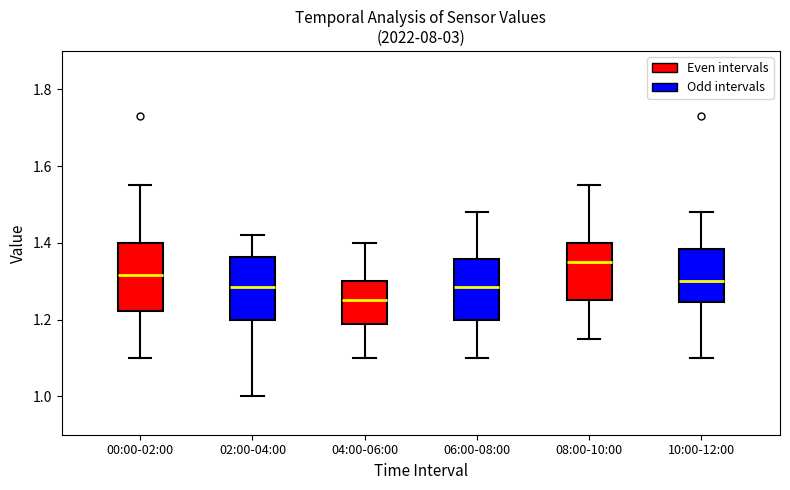

Reading left to right, transcribe this box plot: for each box, give where its median line is, the range the box spans, and where its two whiskers end, as read against the y-axis. The values are not printed on the chart, so give them approximately, as read against the axis.

00:00-02:00: median 1.32, box 1.22 to 1.40, whiskers 1.10 to 1.56
02:00-04:00: median 1.28, box 1.20 to 1.36, whiskers 1.00 to 1.42
04:00-06:00: median 1.26, box 1.18 to 1.30, whiskers 1.10 to 1.40
06:00-08:00: median 1.28, box 1.20 to 1.36, whiskers 1.10 to 1.48
08:00-10:00: median 1.36, box 1.26 to 1.40, whiskers 1.16 to 1.56
10:00-12:00: median 1.30, box 1.24 to 1.38, whiskers 1.10 to 1.48